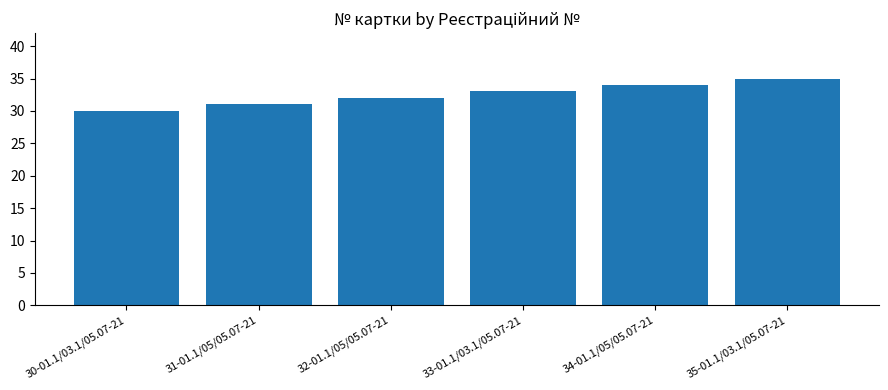

Reading left to right, what are all the values shown in this chart?

30	31	32	33	34	35